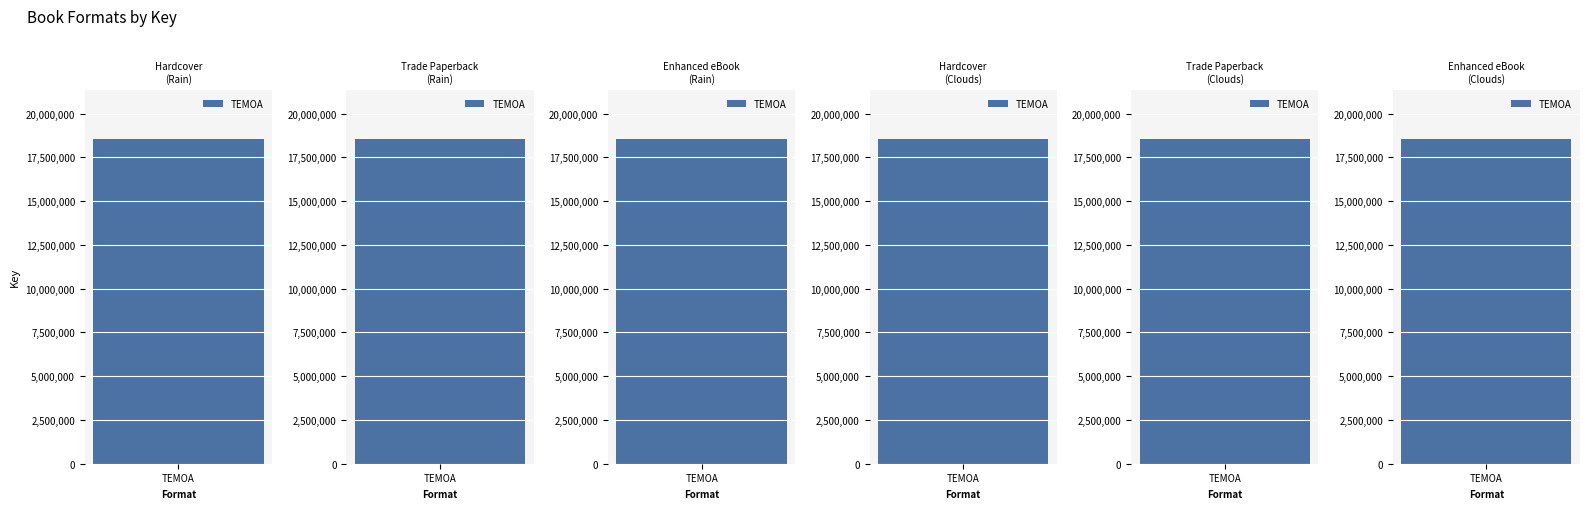

Is it true that the value at Enhanced eBook is 18566345?

True